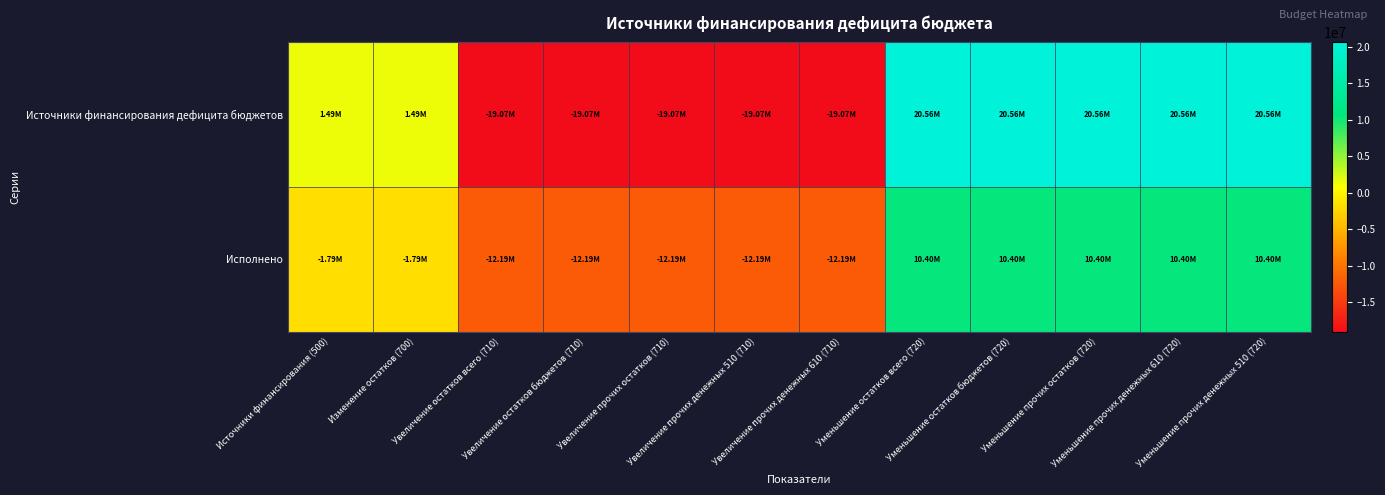

What is the spread (max minus min) of values at Уменьшение остатков бюджетов (720)?

10165420.6